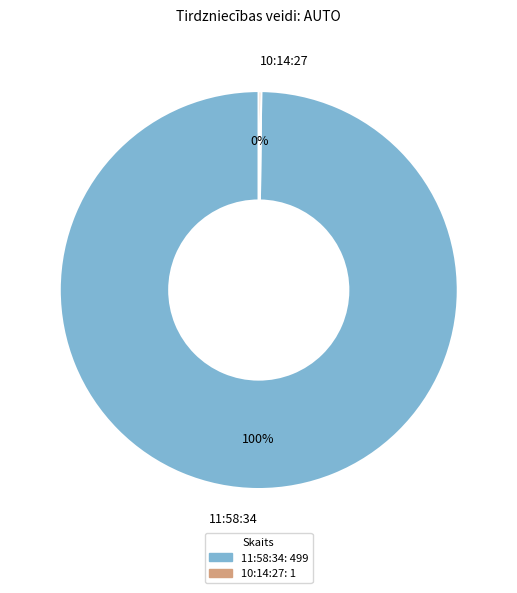

To the nearest percent, what percentage of the pie is 11:58:34?

100%